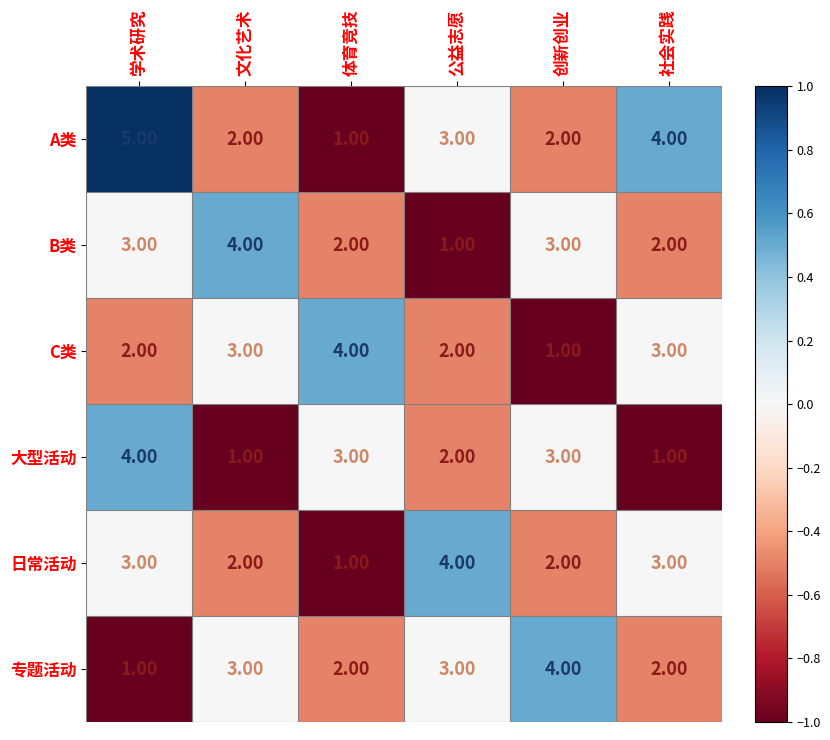

Count the number of categories in the chart.

6